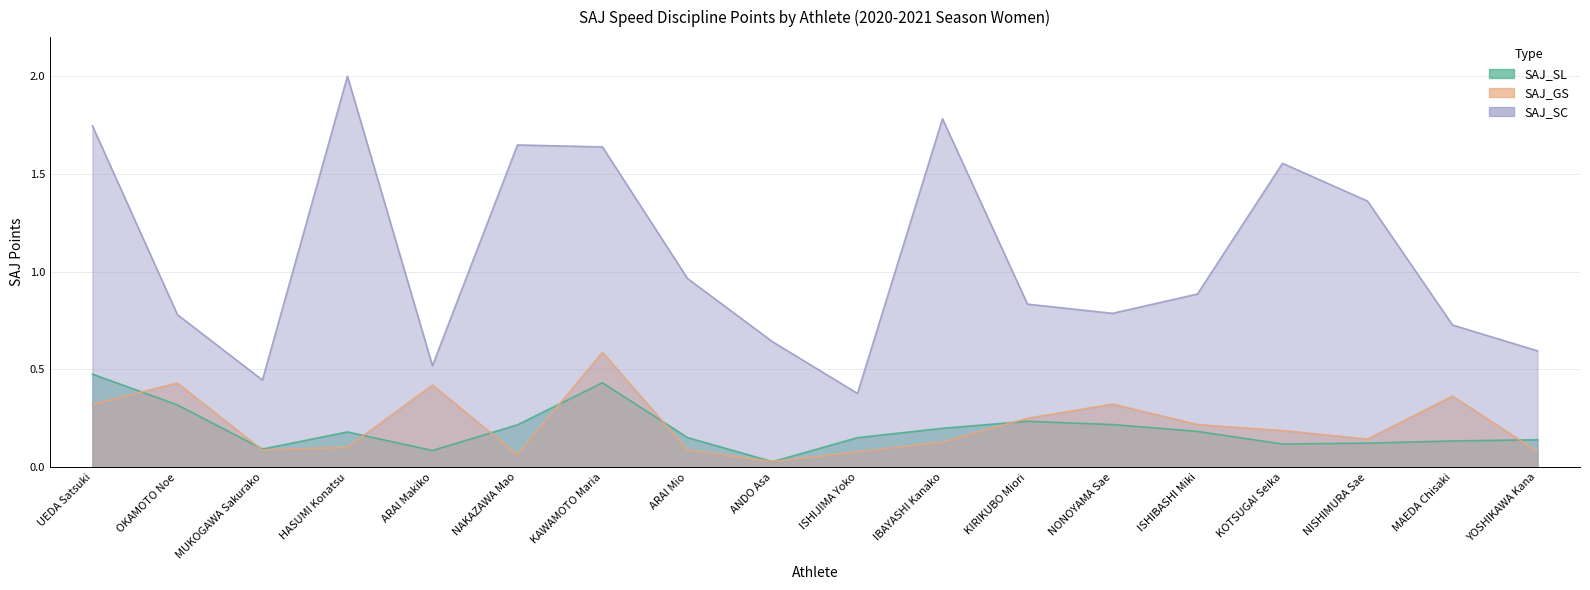

Where is the first local maximum for SAJ_GS?

OKAMOTO Noe